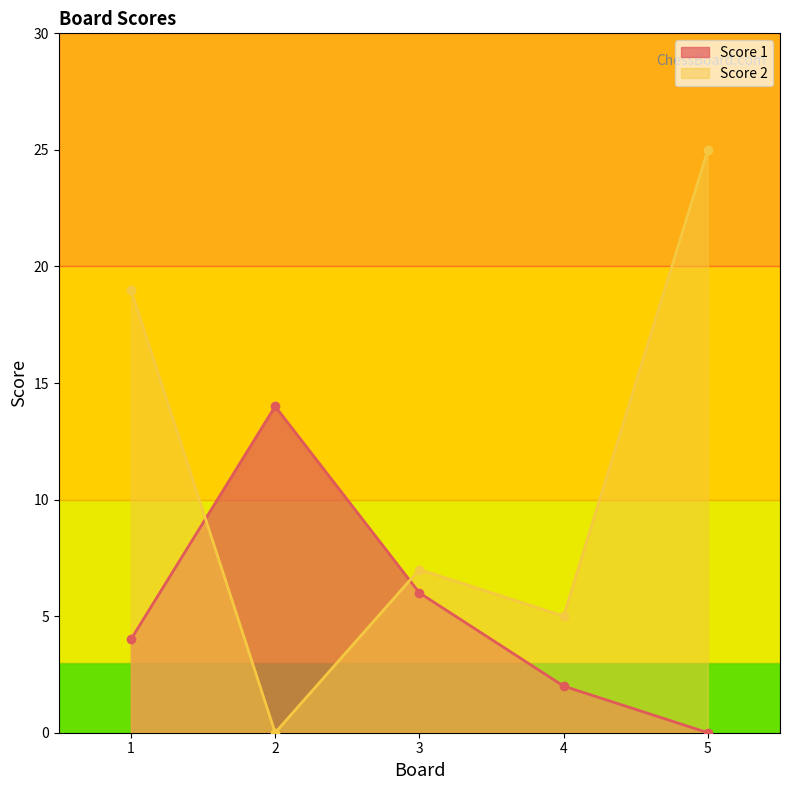

List the labels in order of Score 1 value, largest first.

2, 3, 1, 4, 5